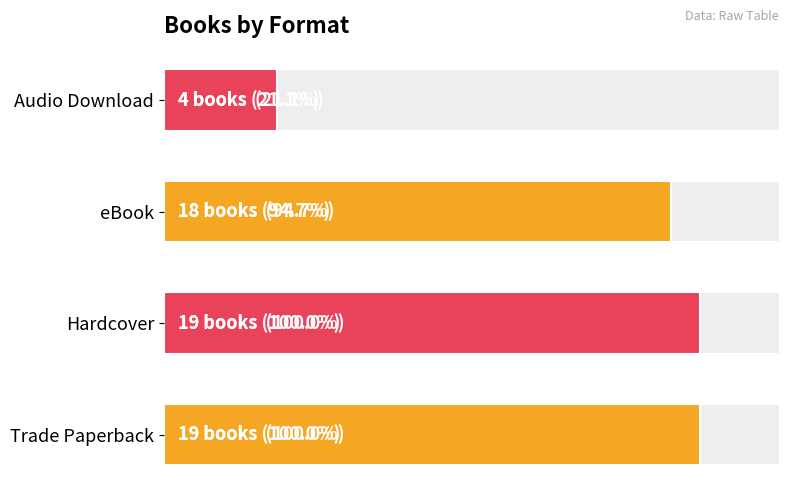

The value at Hardcover is 27. True or false?

False